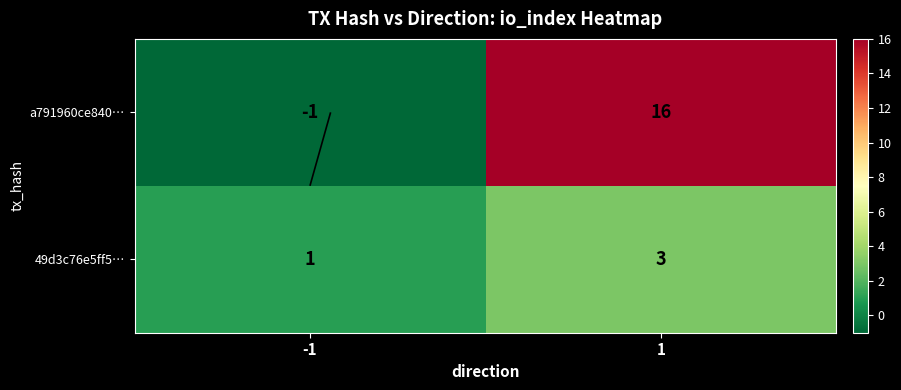

Is it true that 49d3c76e5ff5… equals 3 at 1?

True